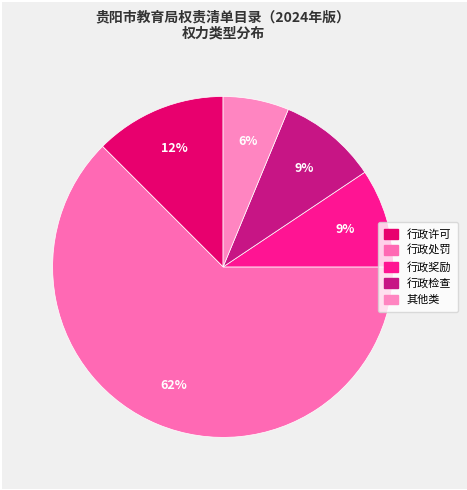

Is there any slice that represents more than half of the pie?

Yes